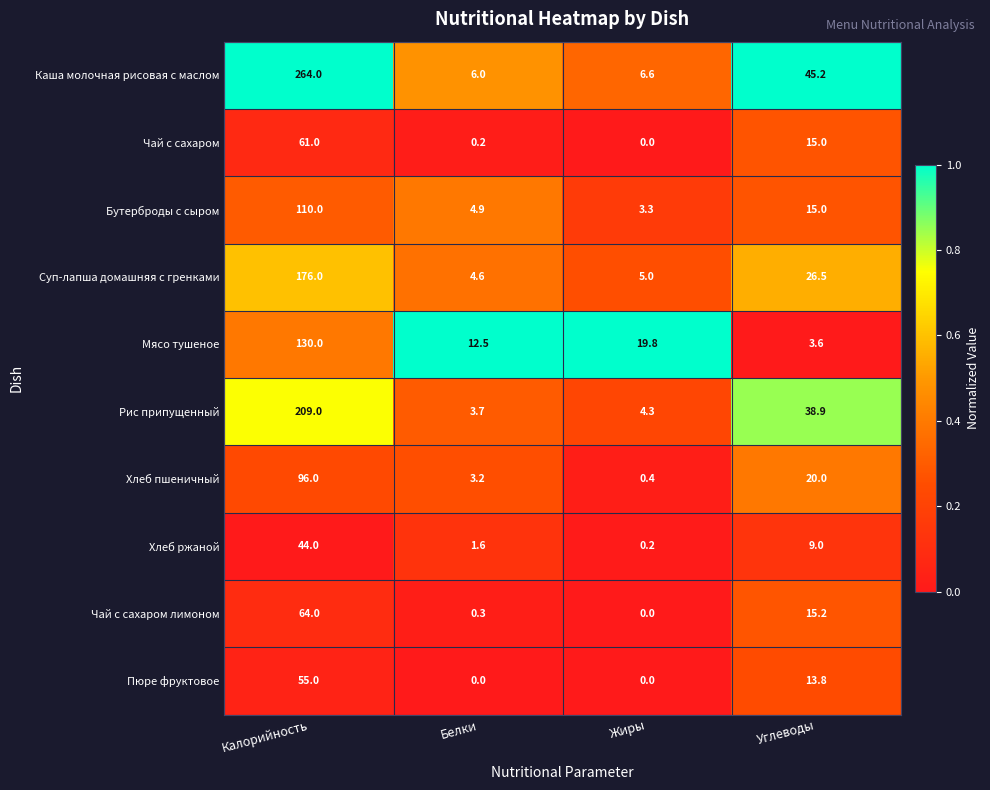

At which category is the sum across all series the highest?

Калорийность